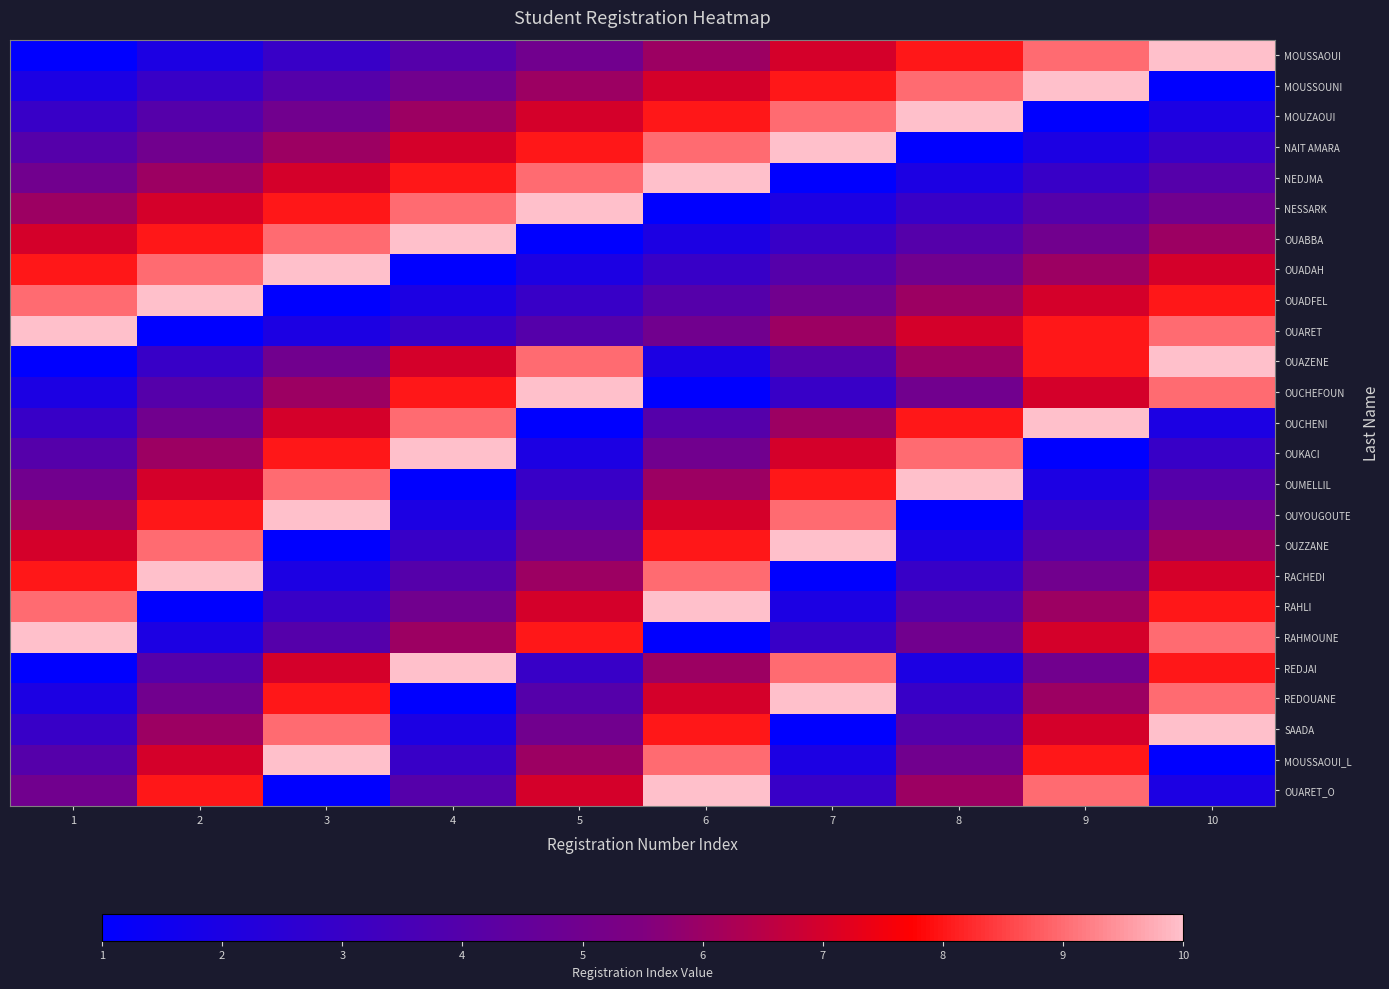

What is the greatest value displayed?

10